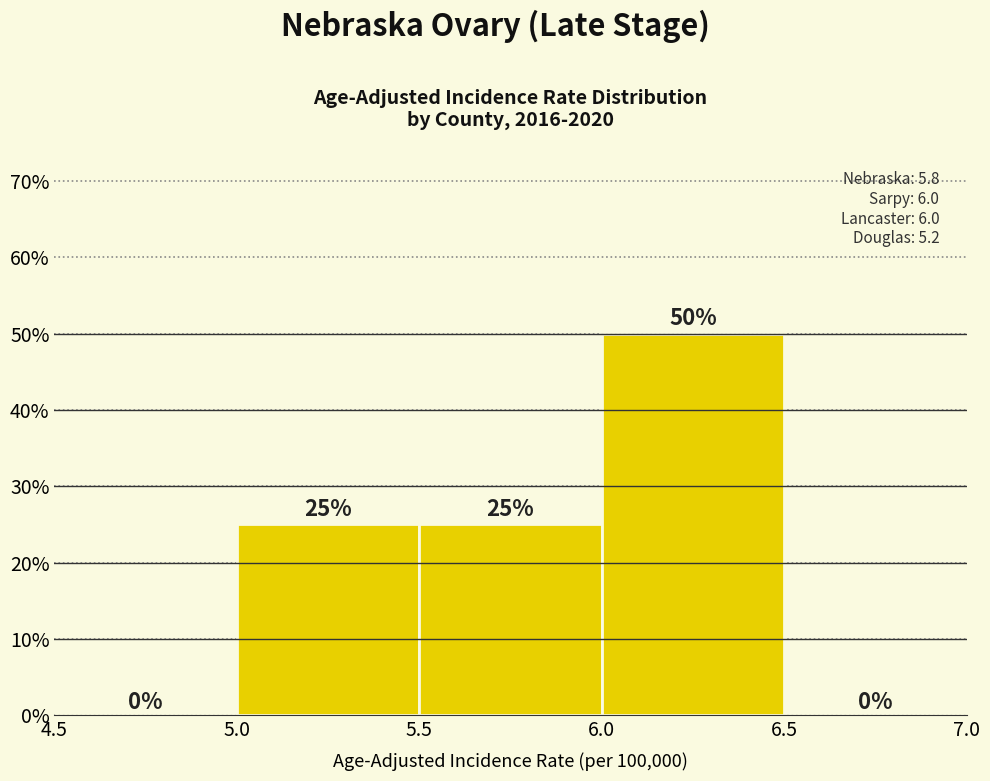

Reading left to right, list every bar in this chart as the range it spans on the x-axis followed by its height.

4.5 to 5.0: 0
5.0 to 5.5: 25
5.5 to 6.0: 25
6.0 to 6.5: 50
6.5 to 7.0: 0